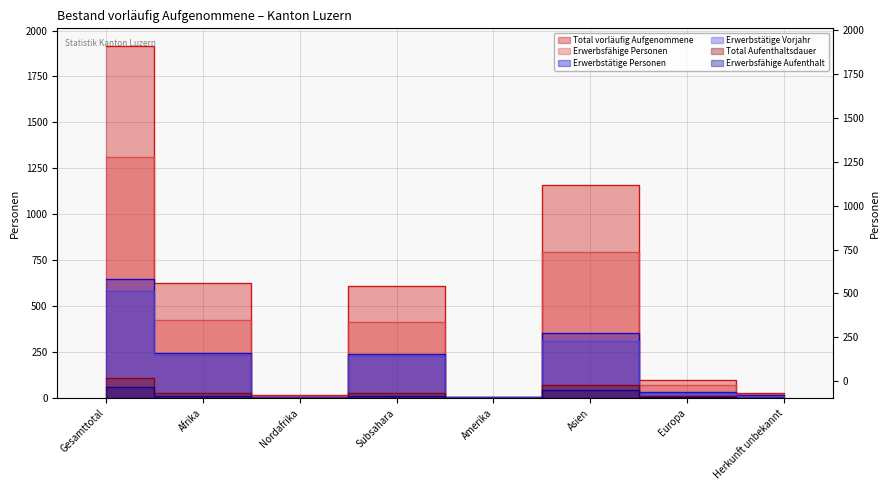

Reading left to right, extract all data points from this chart.

Total vorläufig Aufgenommene: 1916	625	14	608	7	1158	100	26
Erwerbsfähige Personen: 1311	422	10	412	6	793	71	19
Erwerbstätige Personen: 646	246	5	241	4	353	30	13
Erwerbstätige Vorjahr: 581	232	4	228	4	308	26	11
Total Aufenthaltsdauer: 106	27	0	27	0	70	9	0
Erwerbsfähige Aufenthalt: 58	12	0	12	0	41	5	0